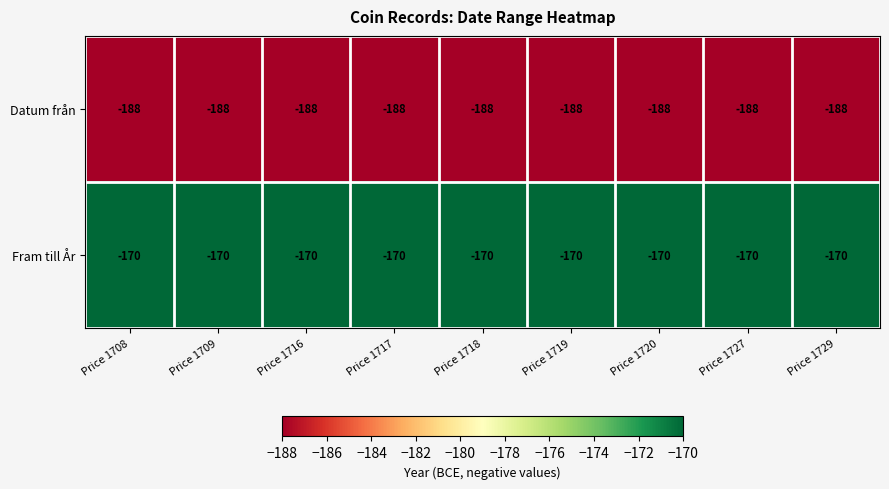

The Fram till År series shows -170 at Price 1727. True or false?

True